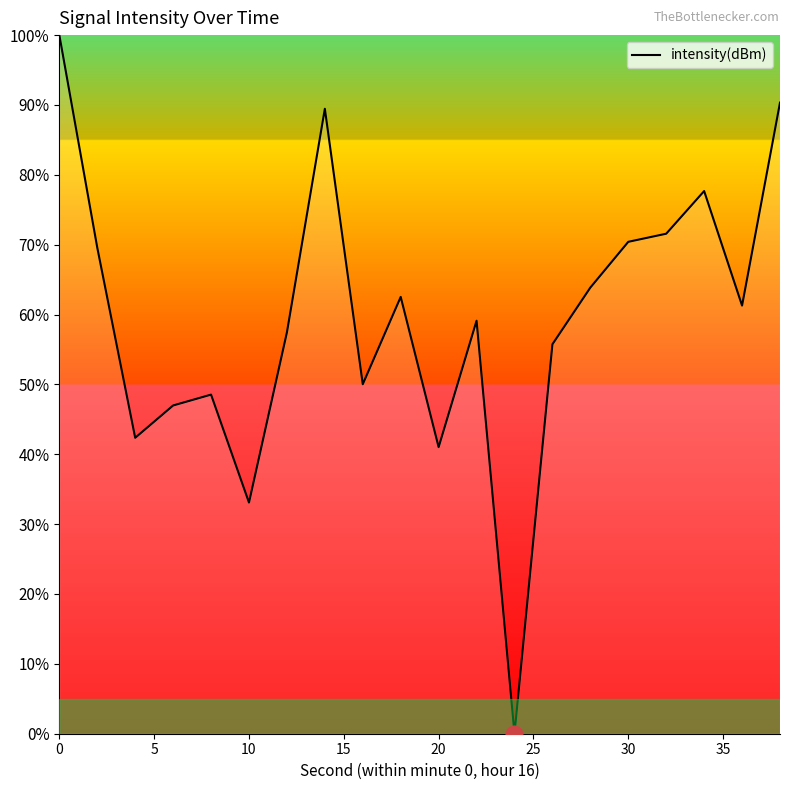

What is the difference between the second highest and second lowest values?

57.2